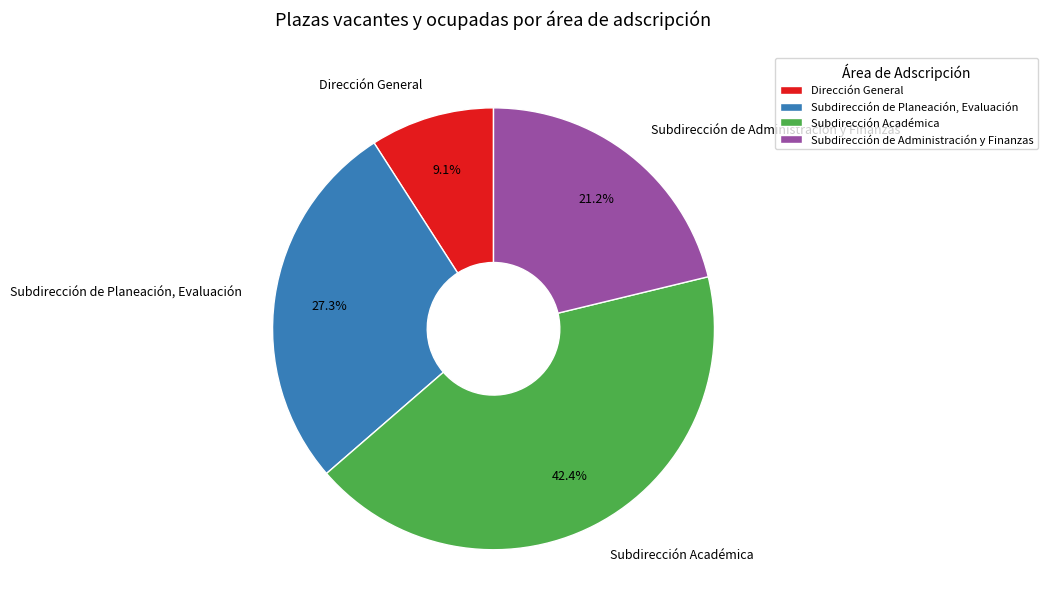

Does Subdirección de Administración y Finanzas represent more than half of the total?

No